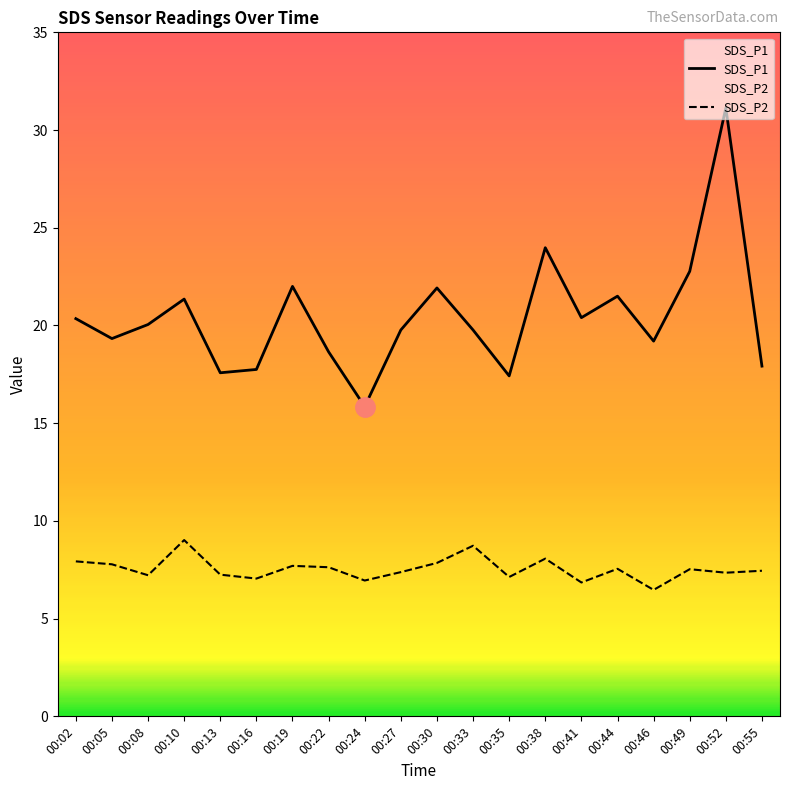

What is the average value of the SDS_P2 series?

7.5